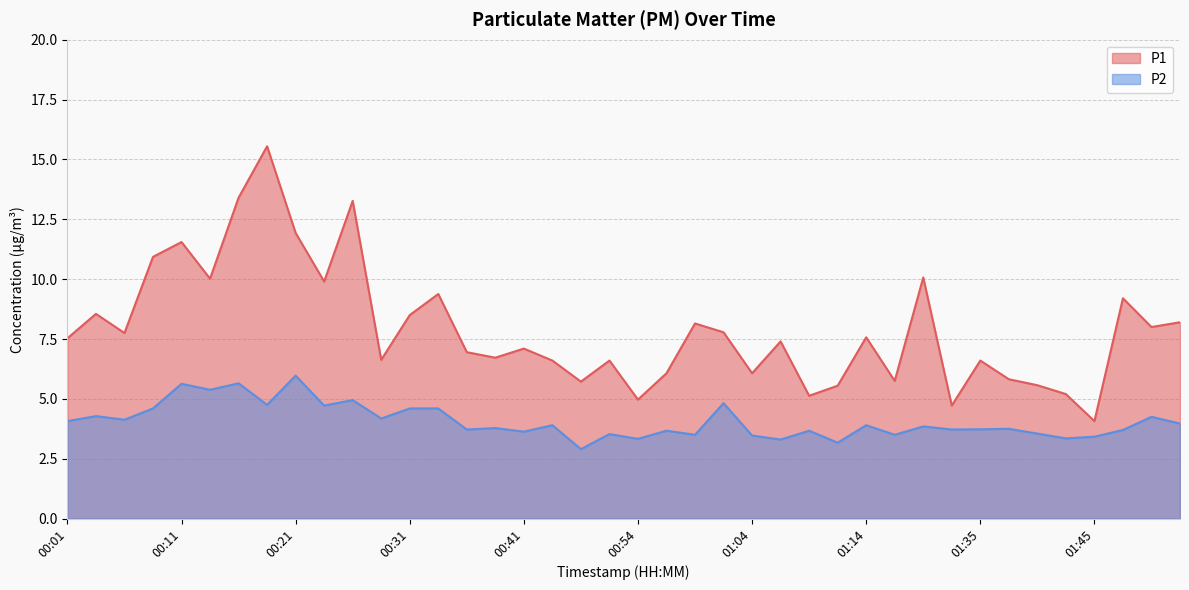

True or false: P2 and P1 cross at least once.

False